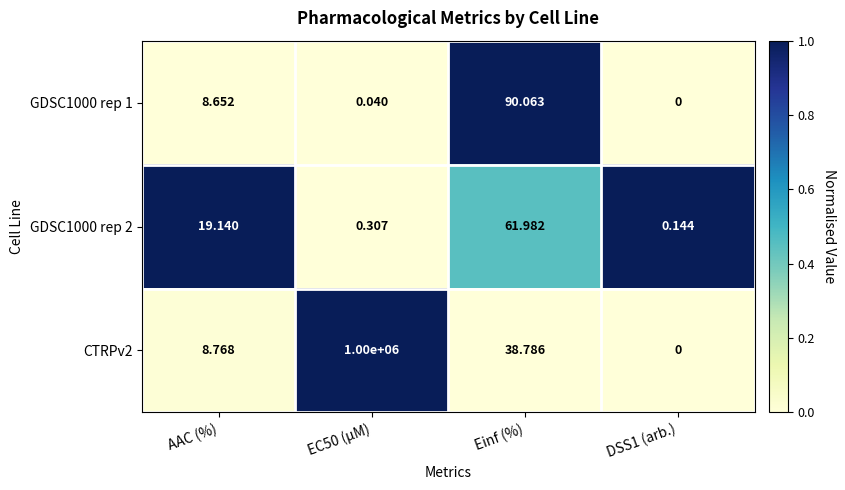

Where is CTRPv2 nearest to the value 500000?

Einf (%)